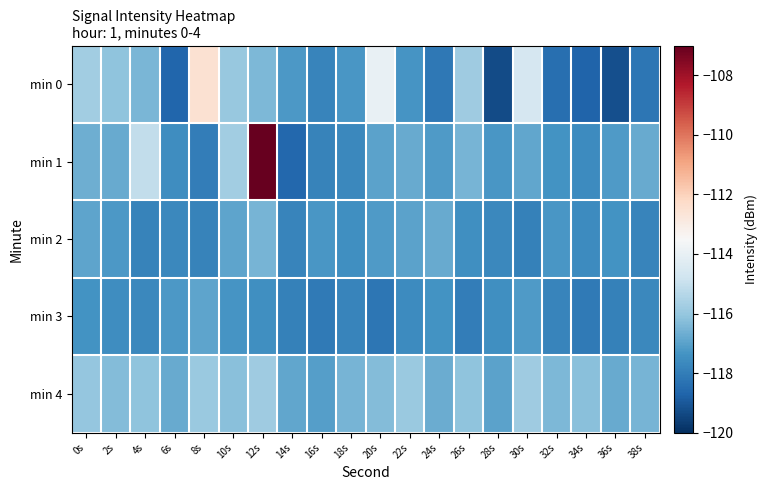

Reading right to left, what are all the values shown in this chart?

min 0: 38s=-118.2	36s=-119.2	34s=-118.7	32s=-118.4	30s=-114.6	28s=-119.3	26s=-115.8	24s=-118.1	22s=-117.3	20s=-114.0	18s=-117.3	16s=-117.8	14s=-117.2	12s=-116.4	10s=-115.9	8s=-112.5	6s=-118.6	4s=-116.5	2s=-116.1	0s=-115.8
min 1: 38s=-116.8	36s=-117.2	34s=-117.6	32s=-117.4	30s=-116.9	28s=-117.3	26s=-116.5	24s=-117.2	22s=-116.8	20s=-117.0	18s=-117.7	16s=-117.8	14s=-118.6	12s=-107.0	10s=-115.8	8s=-118.0	6s=-117.5	4s=-115.1	2s=-116.8	0s=-116.7
min 2: 38s=-117.8	36s=-117.4	34s=-117.6	32s=-117.3	30s=-117.9	28s=-117.7	26s=-117.5	24s=-116.8	22s=-117.0	20s=-117.2	18s=-117.5	16s=-117.3	14s=-117.8	12s=-116.5	10s=-117.0	8s=-117.8	6s=-117.7	4s=-117.8	2s=-117.2	0s=-116.9
min 3: 38s=-117.7	36s=-117.9	34s=-118.1	32s=-117.8	30s=-117.2	28s=-117.5	26s=-118.0	24s=-117.4	22s=-117.6	20s=-118.2	18s=-117.8	16s=-118.1	14s=-117.9	12s=-117.5	10s=-117.3	8s=-117.0	6s=-117.2	4s=-117.7	2s=-117.5	0s=-117.4
min 4: 38s=-116.5	36s=-116.8	34s=-116.2	32s=-116.4	30s=-115.8	28s=-117.0	26s=-116.1	24s=-116.7	22s=-115.9	20s=-116.3	18s=-116.5	16s=-117.1	14s=-116.9	12s=-115.8	10s=-116.2	8s=-115.9	6s=-116.8	4s=-116.1	2s=-116.3	0s=-116.0